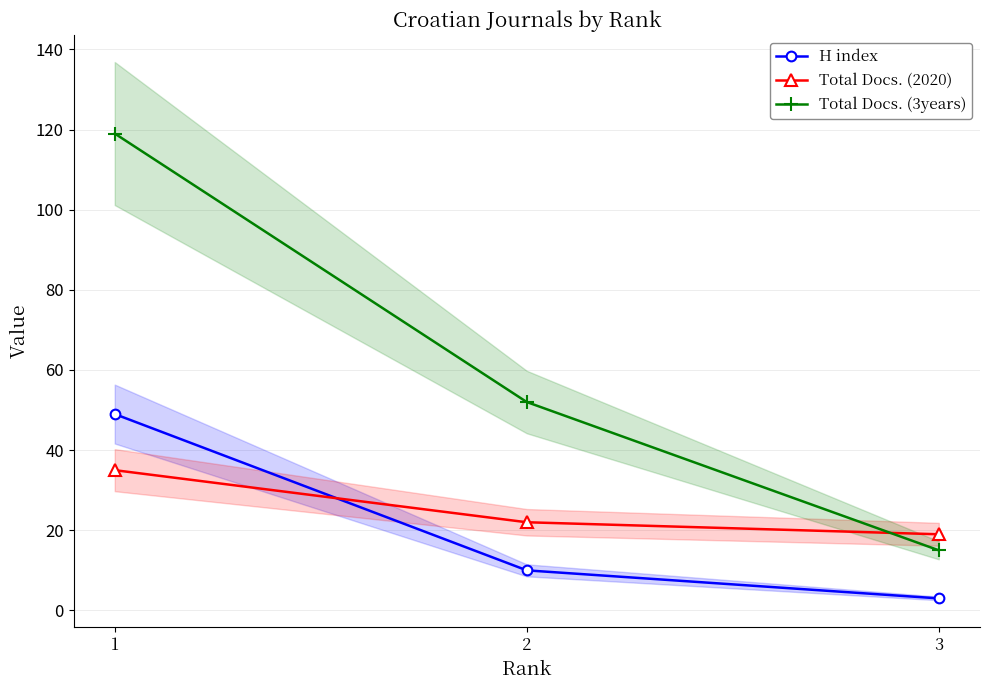

Where does the Total Docs. (2020) series first go above 22?

1